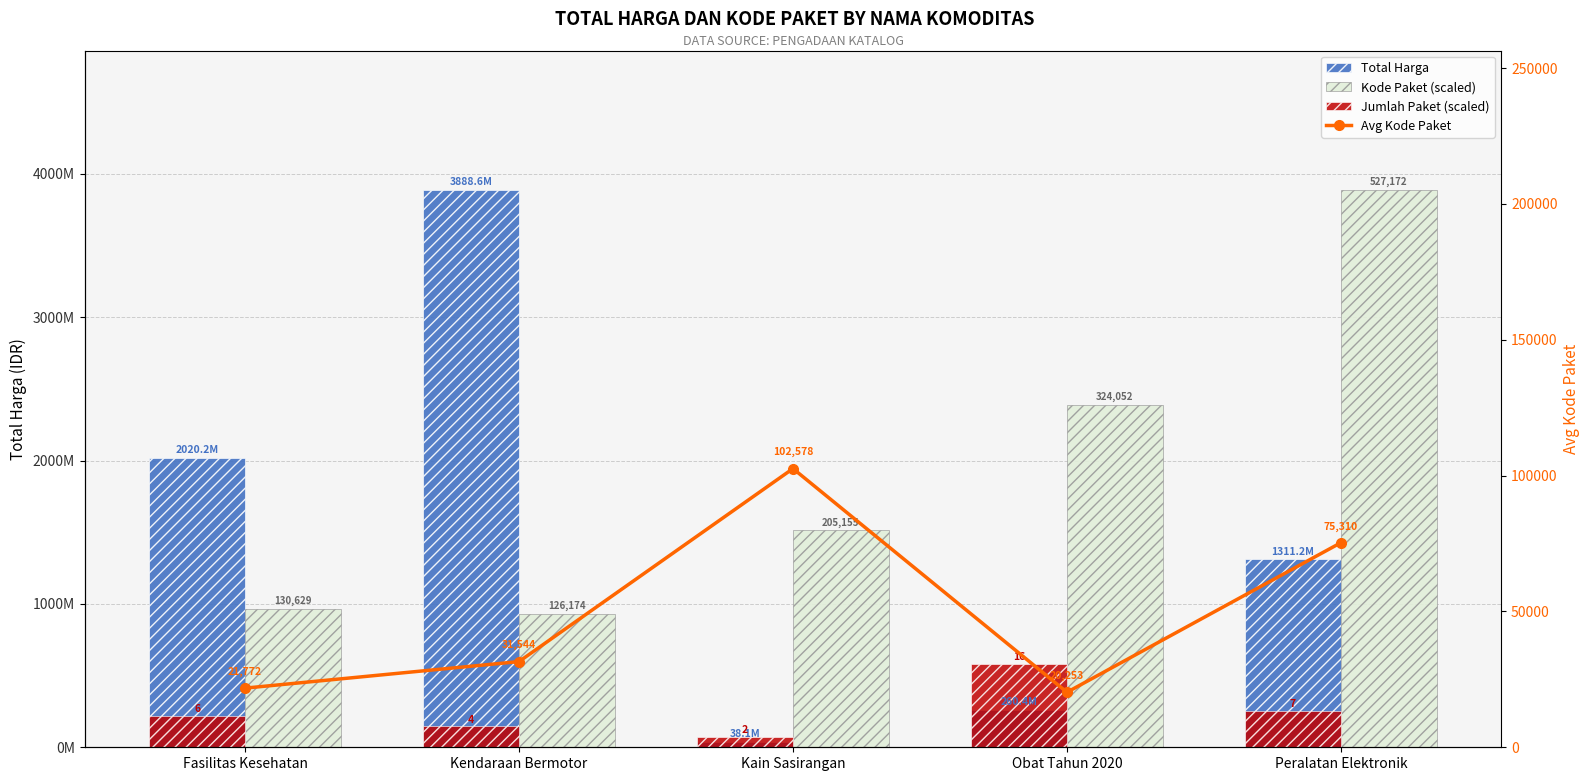

At which category is the sum across all series the highest?

Peralatan Elektronik